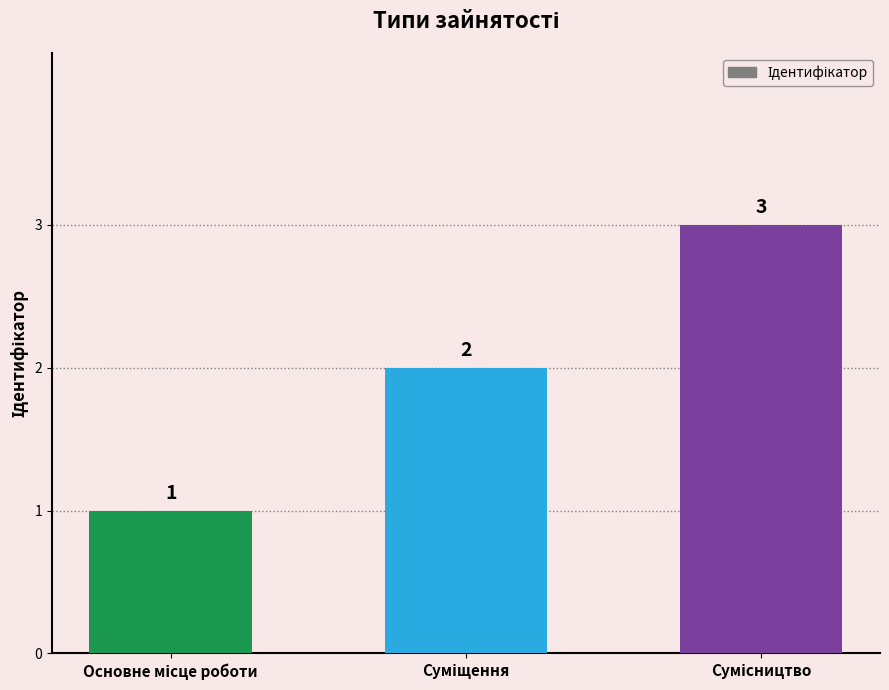

Reading left to right, extract all data points from this chart.

1	2	3